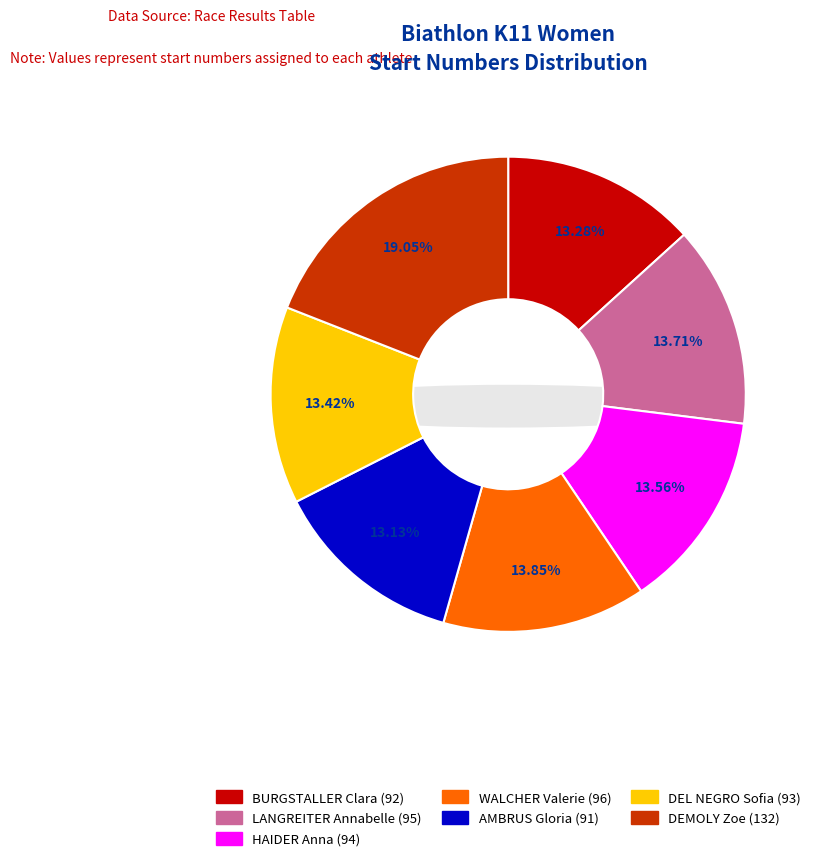

Is there a majority slice in this chart?

No